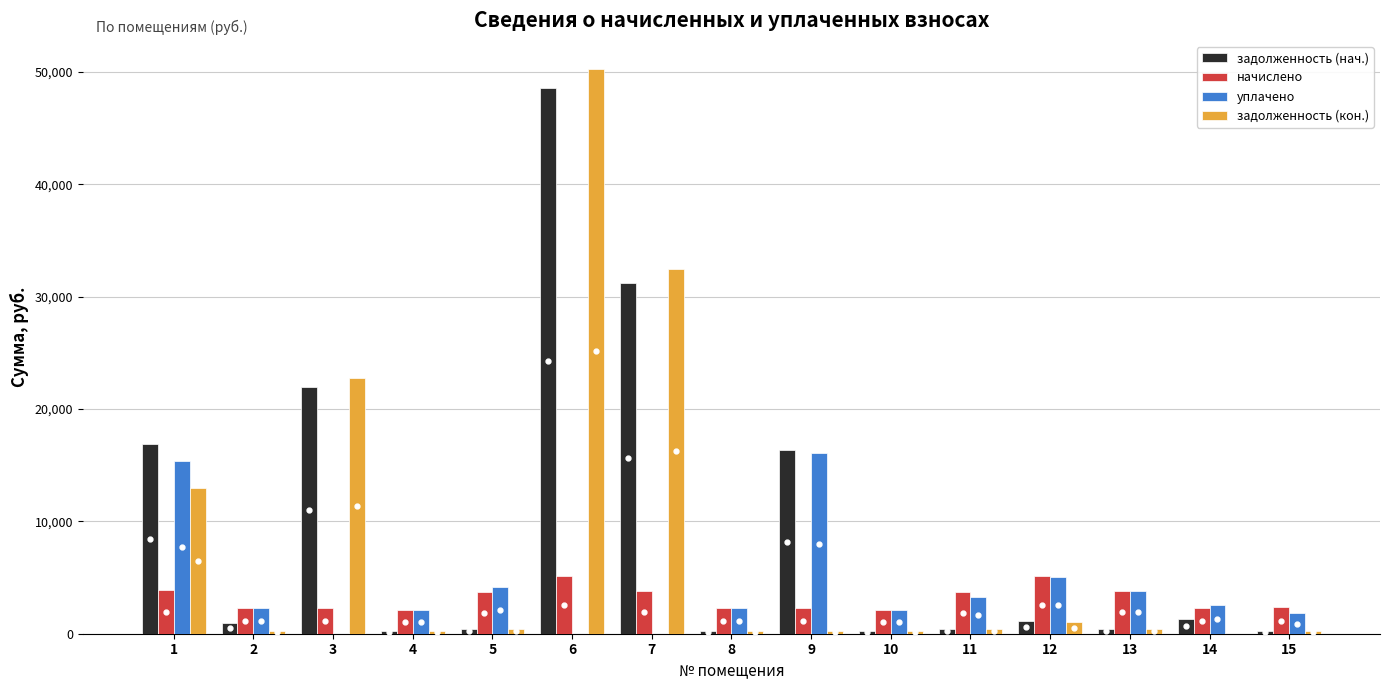

At which category is the sum across all series the highest?

6